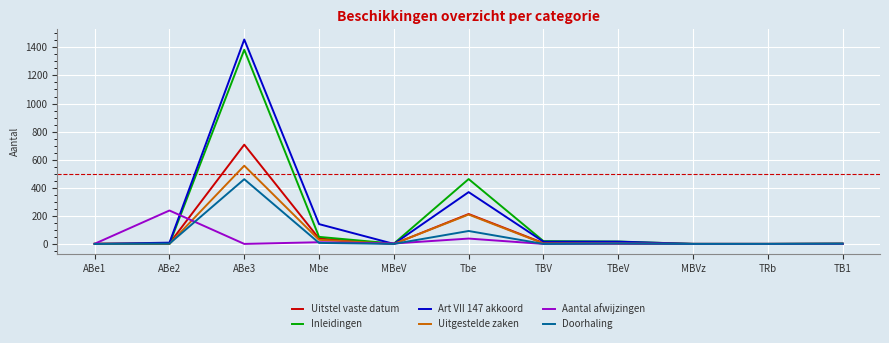

Which series has the largest range (max minus min)?

Art VII 147 akkoord